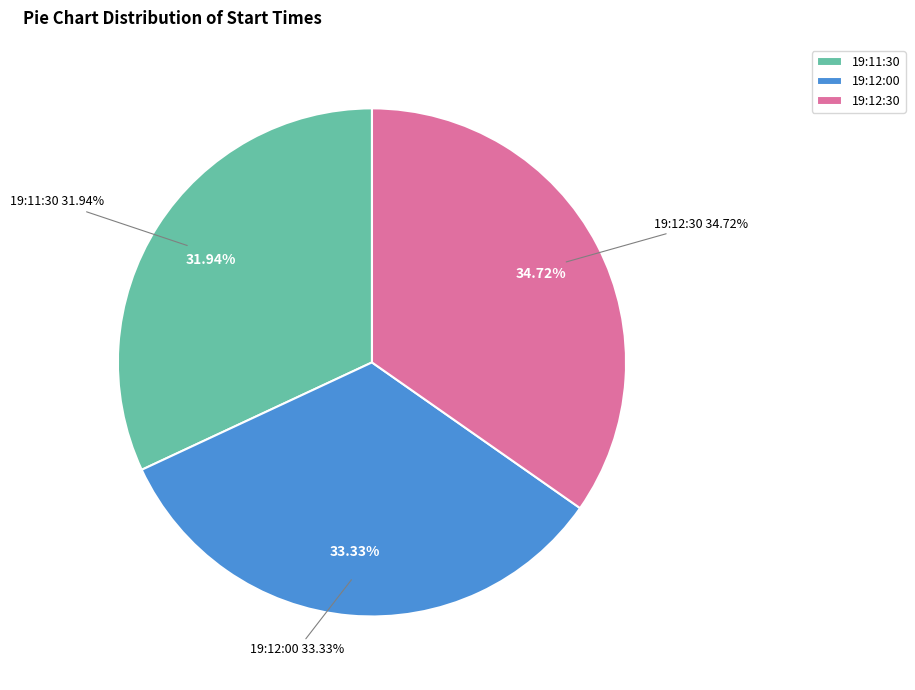

True or false: 19:12:00 accounts for 33% of the total.

True